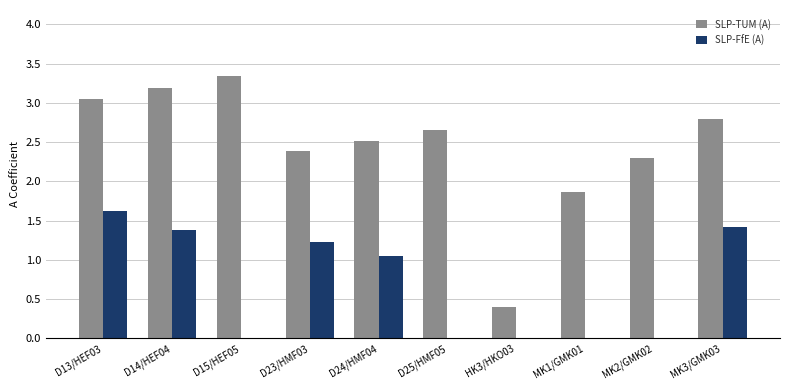

The SLP-FfE (A) series shows 0.8 at D14/HEF04. True or false?

False